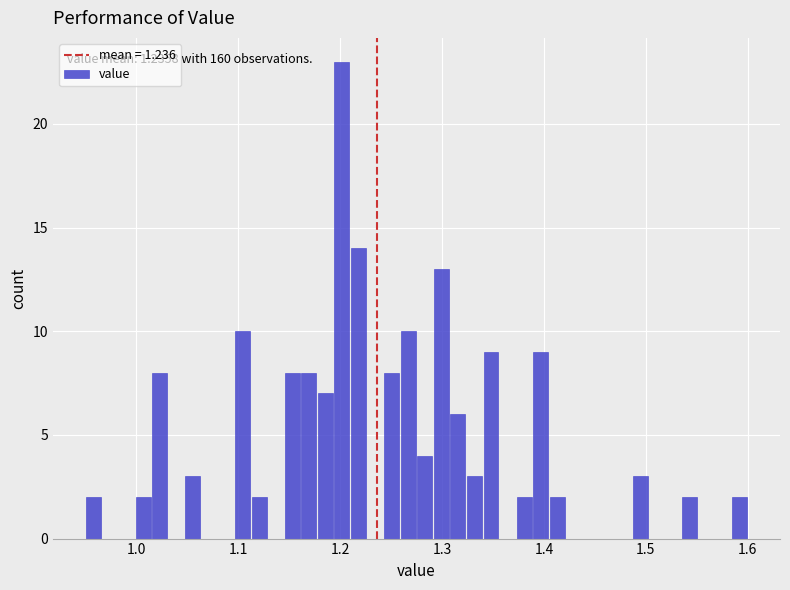

Read against the x-axis, roughly where is the centre of the tallest bar?

1.20